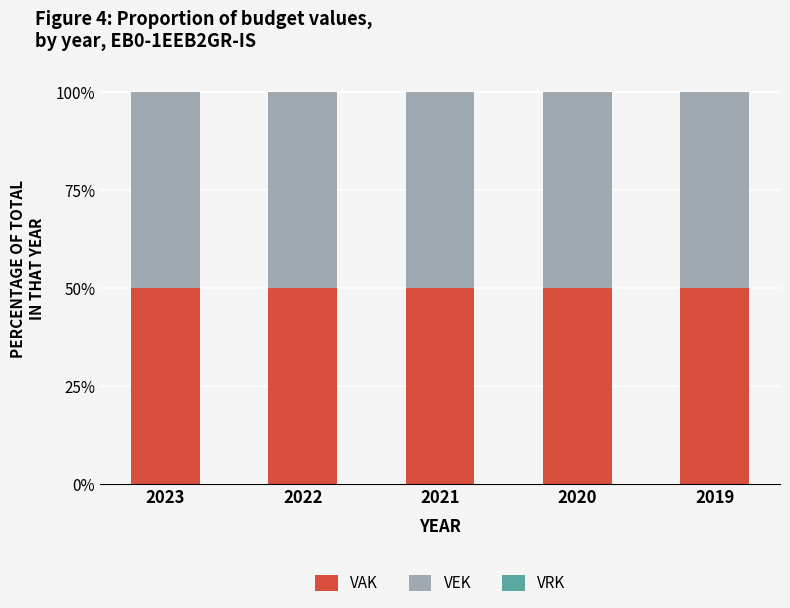

How many distinct data groups are displayed?

3